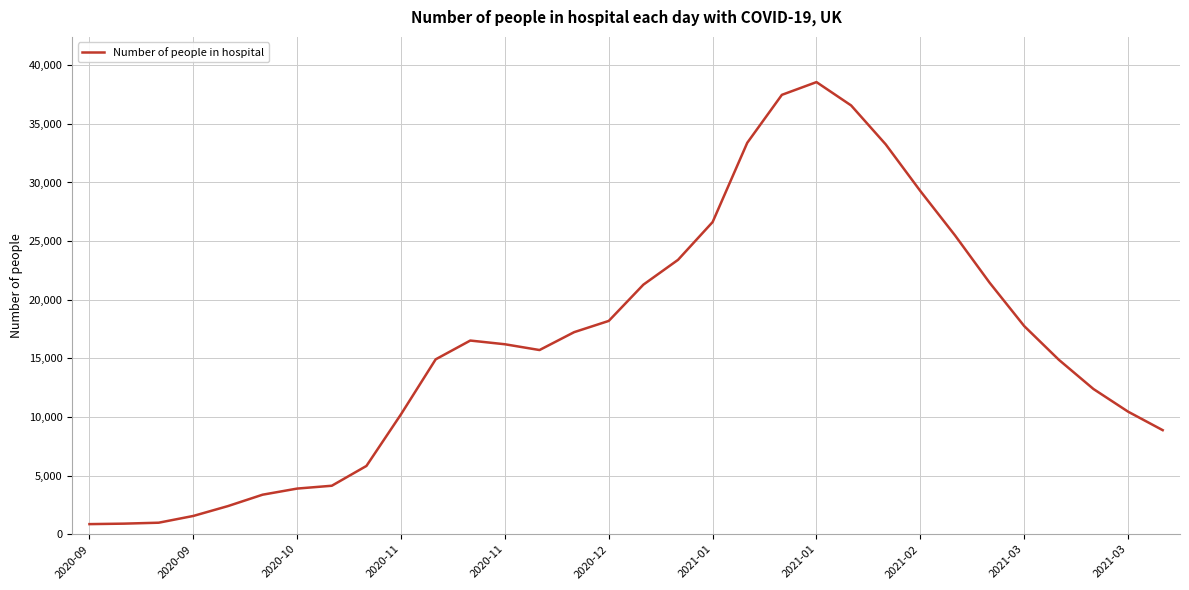

What is the minimum value shown in the chart?

861